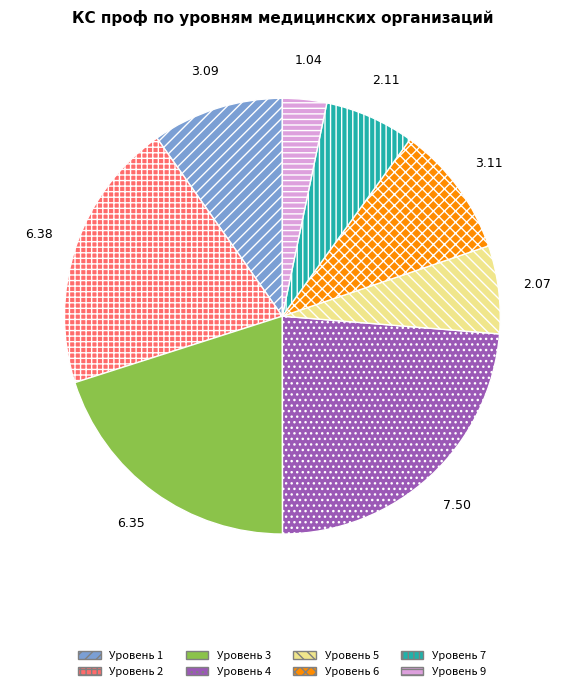

What is the smallest slice in the pie chart?

Уровень 9